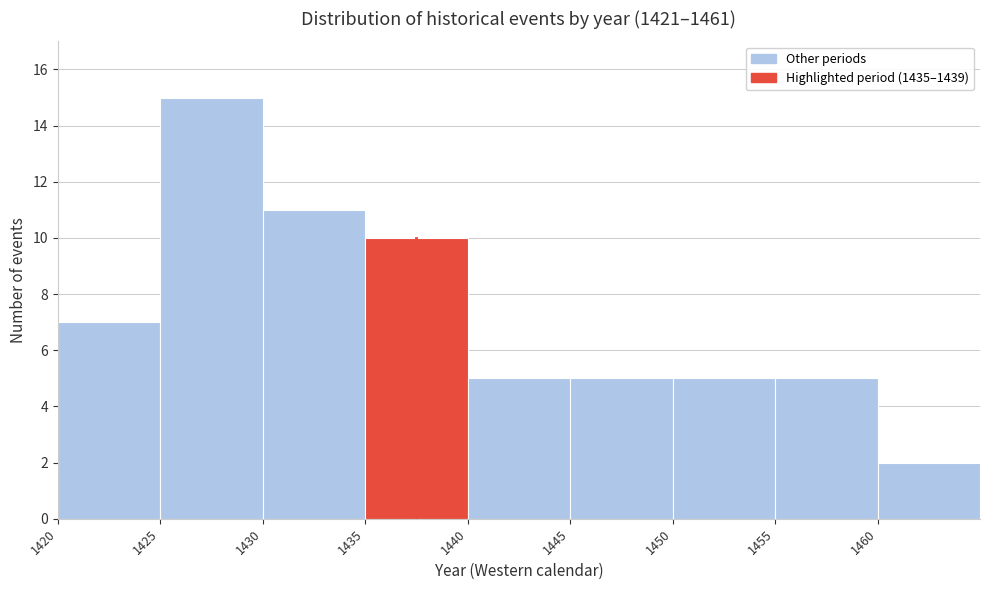

Over which range of the x-axis is the bar tallest?

1425 to 1430